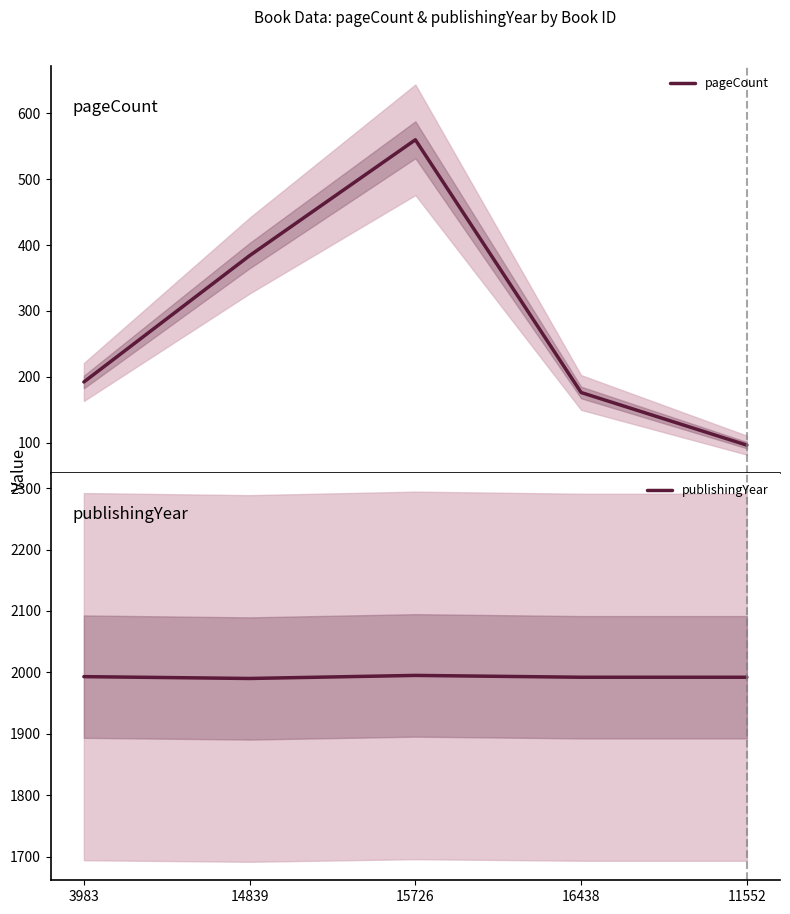

True or false: pageCount has more than 1 points higher than both neighbors.

False